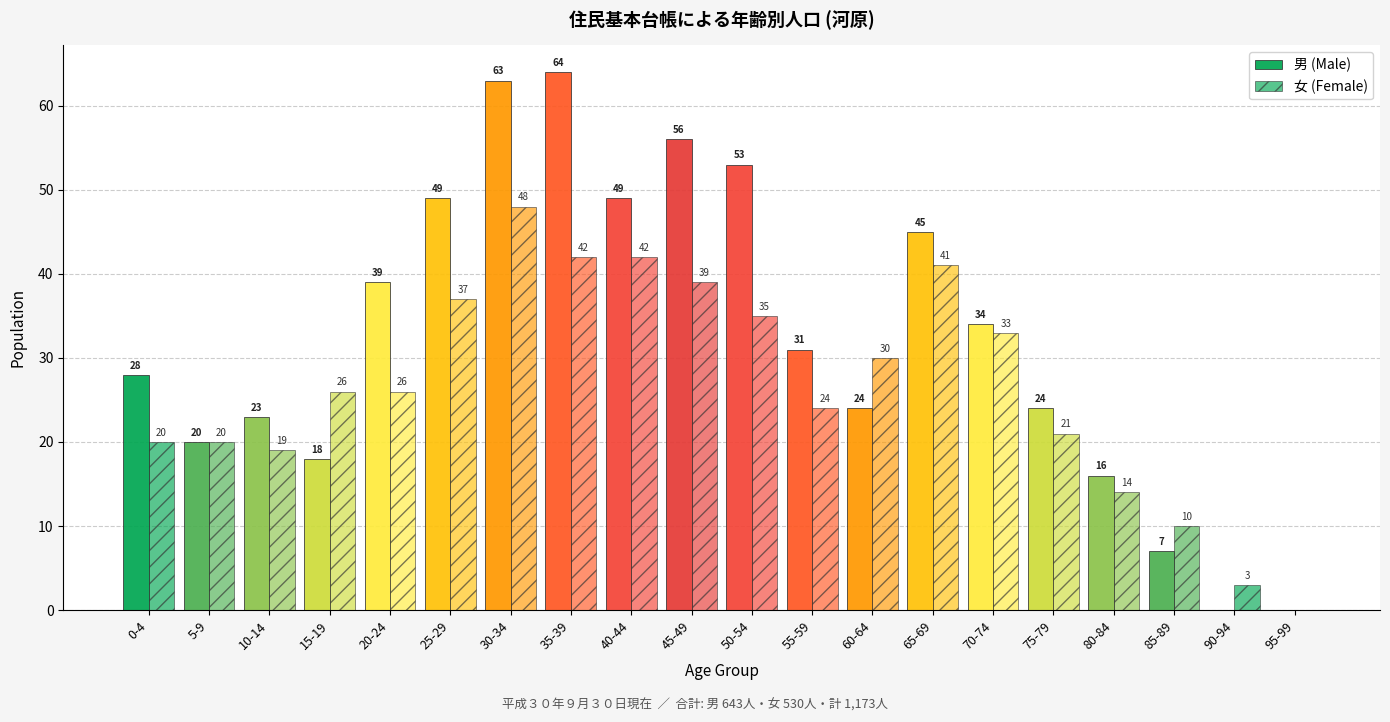

What is the difference between the maximum and minimum values in the 女 (Female) series?

48